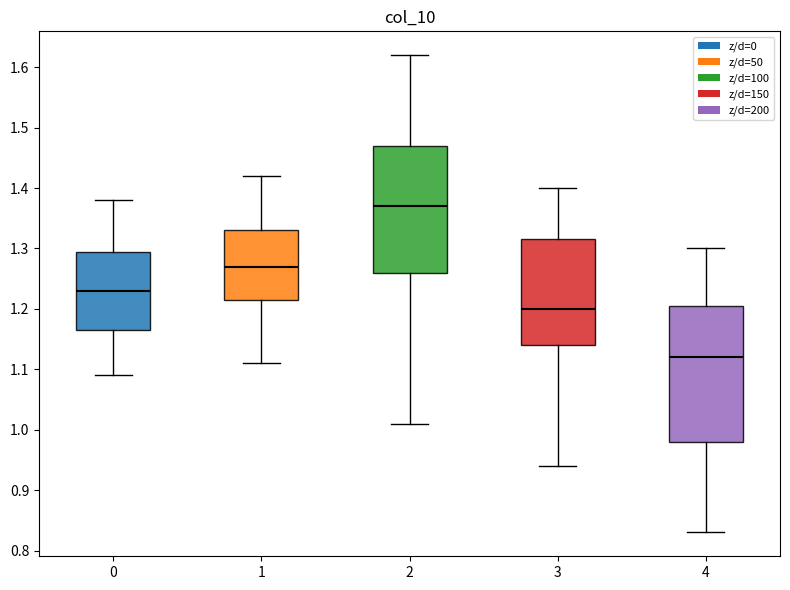

Which box is the tallest, from its lower edge to its upper edge?

4